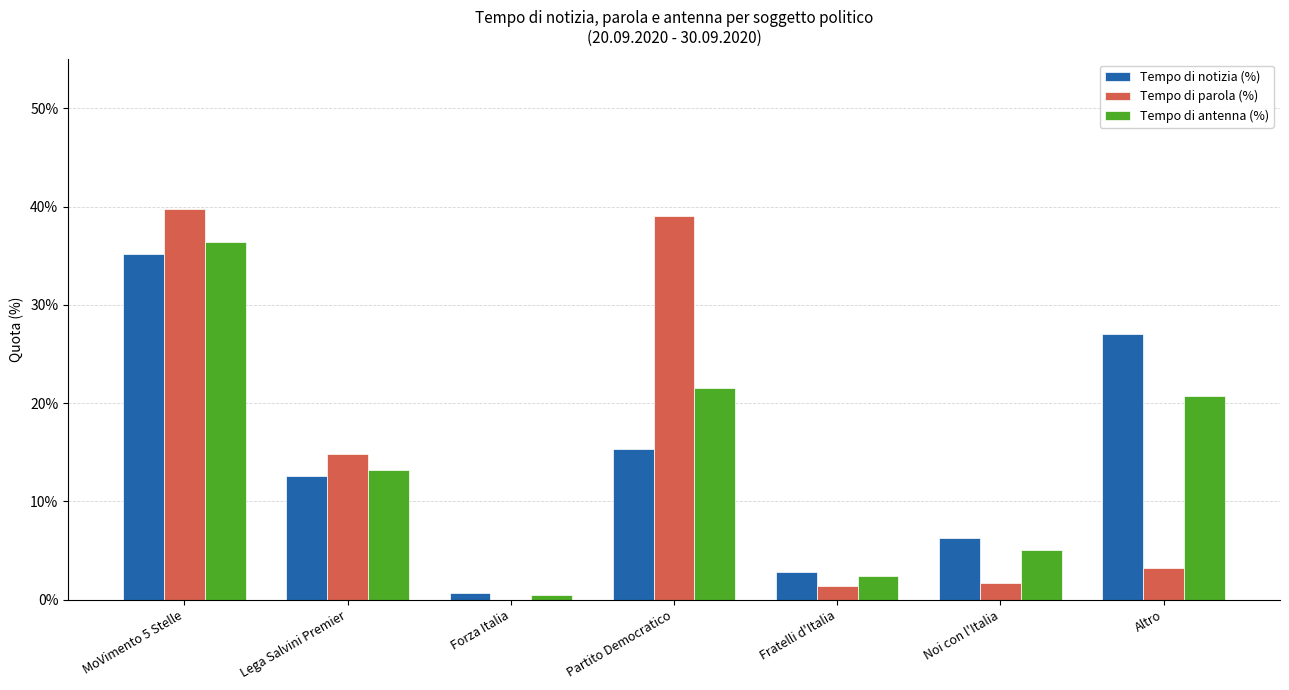

What are all the series names shown in the legend?

Tempo di notizia (%), Tempo di parola (%), Tempo di antenna (%)